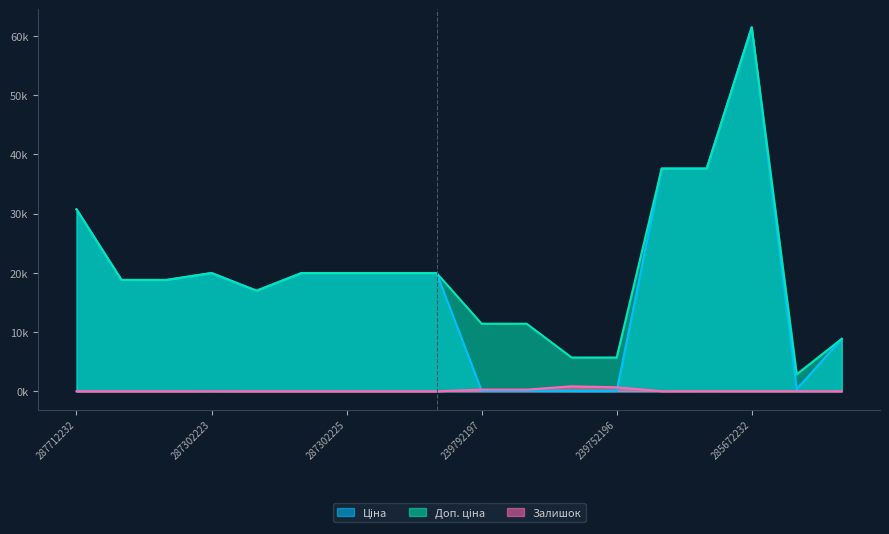

What is the label of the 16th point from the right?

287692231